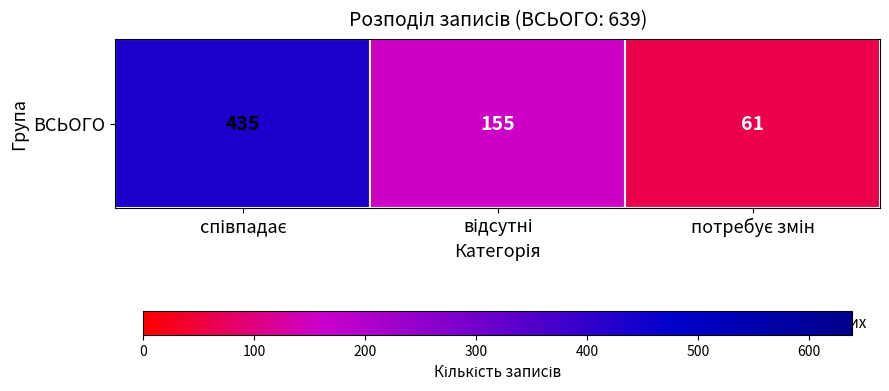

Count the number of data series in this chart.

1